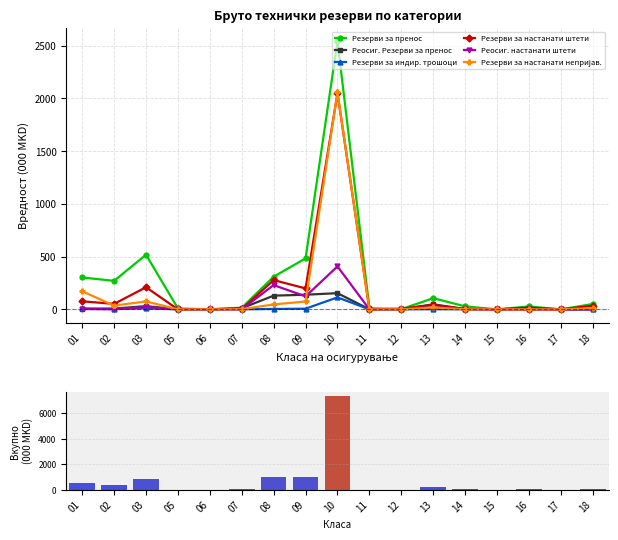

What is the sum of all Реосиг. Резерви за пренос values?

543.3